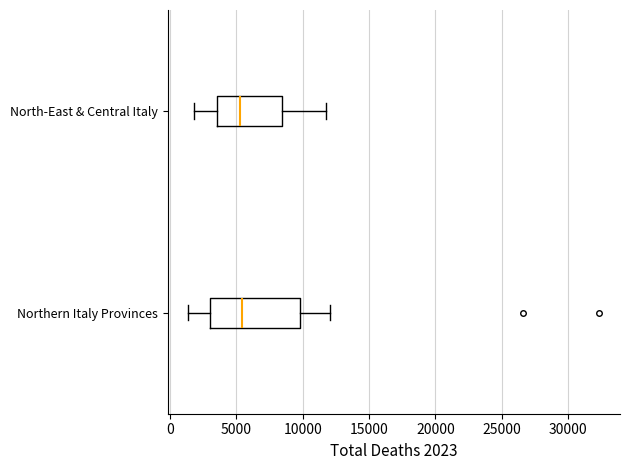

Reading bottom to top, read every box against the x-axis: the position of its median line, the range the box covers, and the ends of its whiskers. The values are not printed on the chart, so give them approximately, as read against the axis.

Northern Italy Provinces: median 5500, box 3000 to 10000, whiskers 1500 to 12000
North-East & Central Italy: median 5500, box 3500 to 8500, whiskers 2000 to 12000